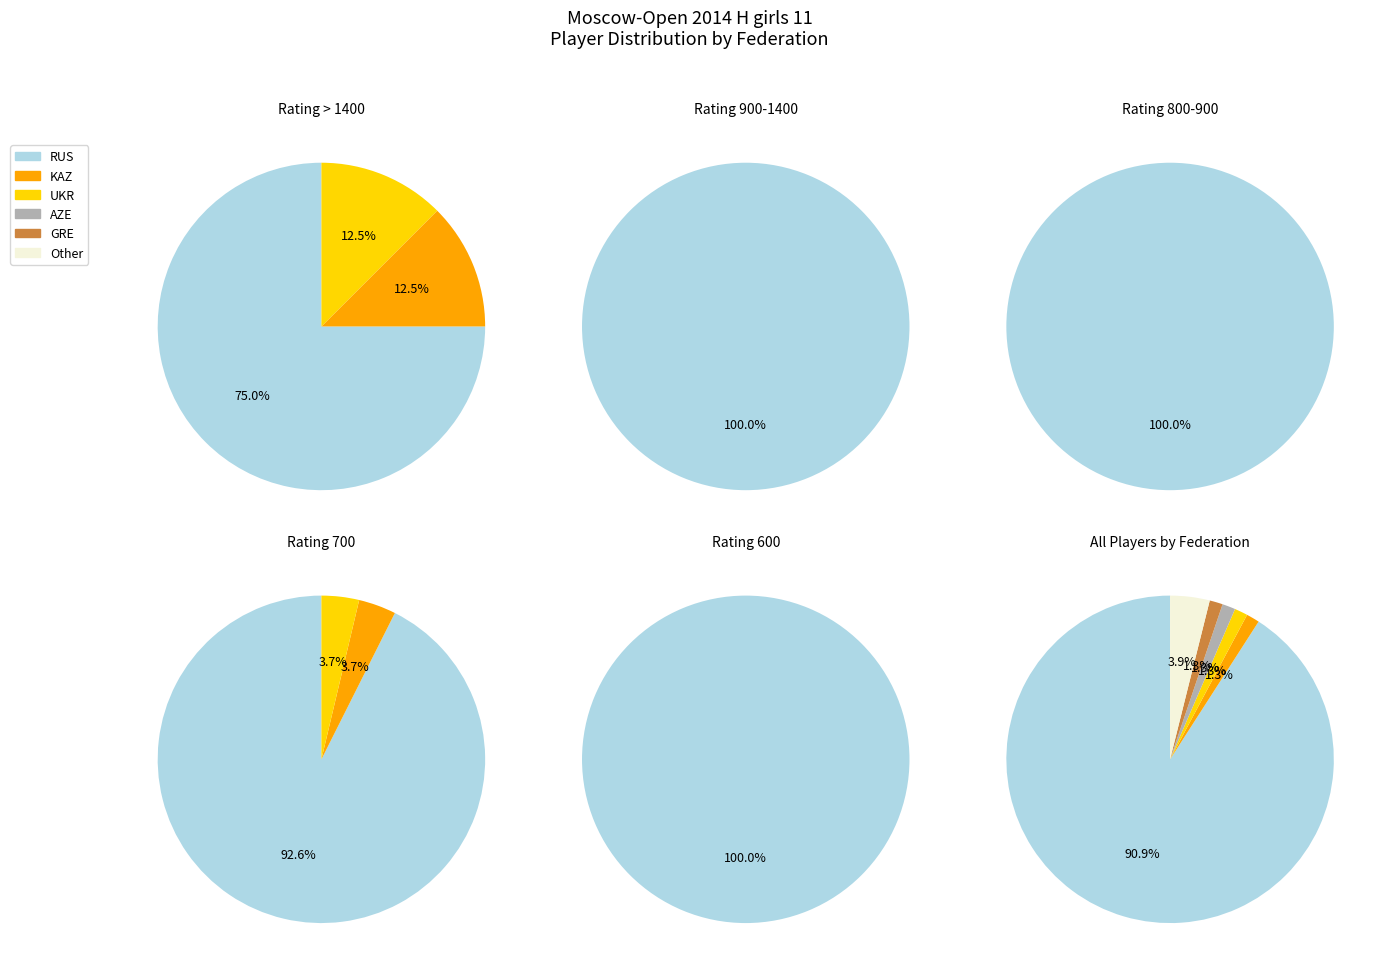

How many slices are in this pie chart?

6